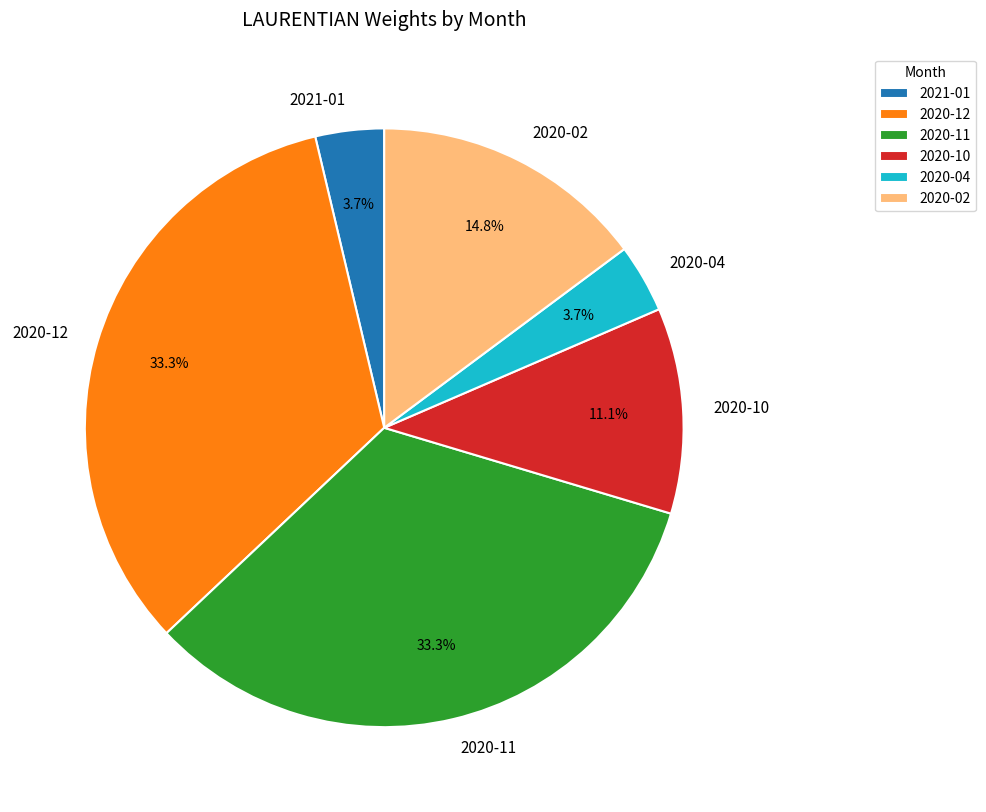

Does any single category account for the majority?

No